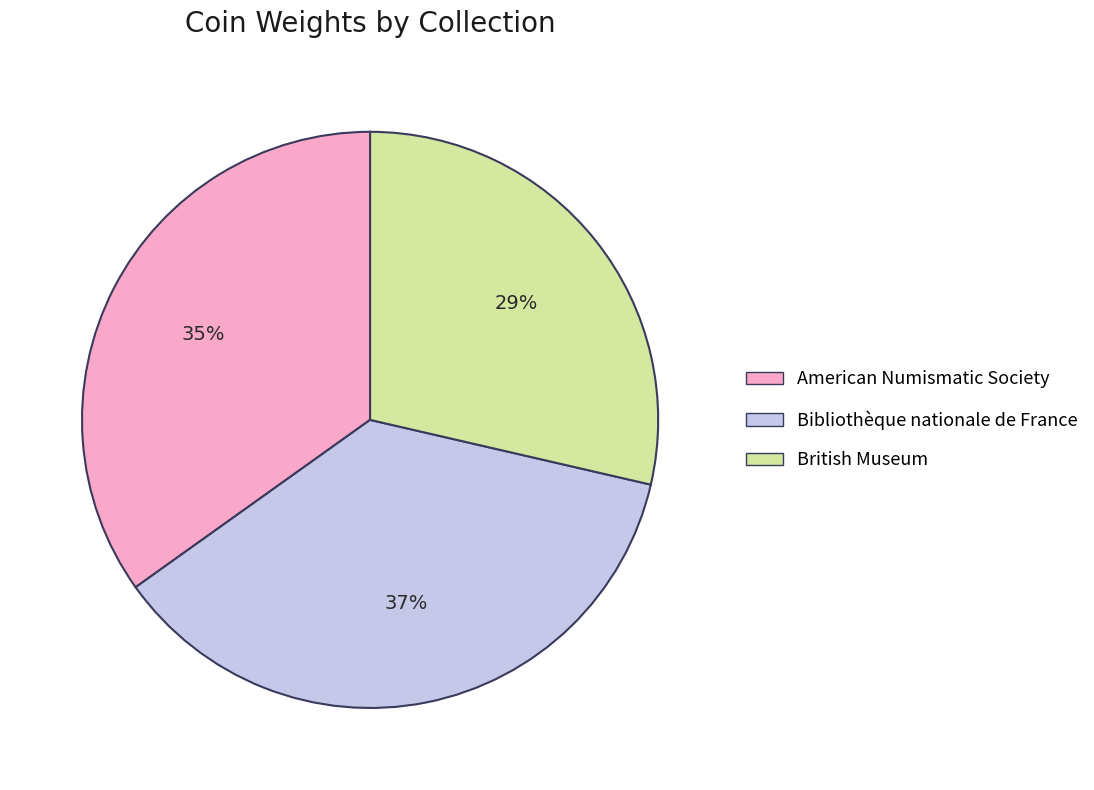

To the nearest percent, what portion does American Numismatic Society represent?

35%